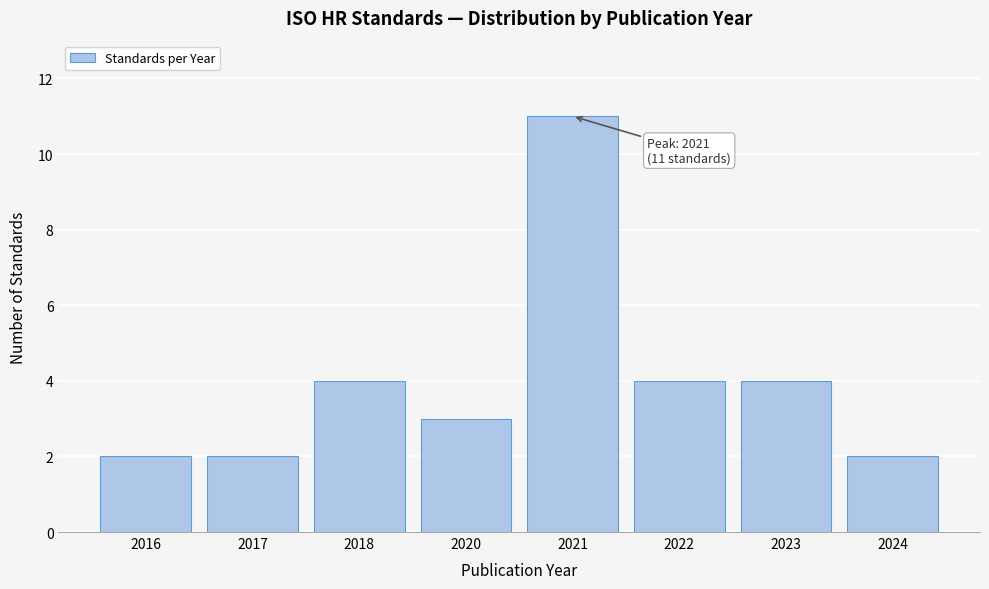

Reading right to left, list all the values displayed in this chart.

2024=2	2023=4	2022=4	2021=11	2020=3	2018=4	2017=2	2016=2